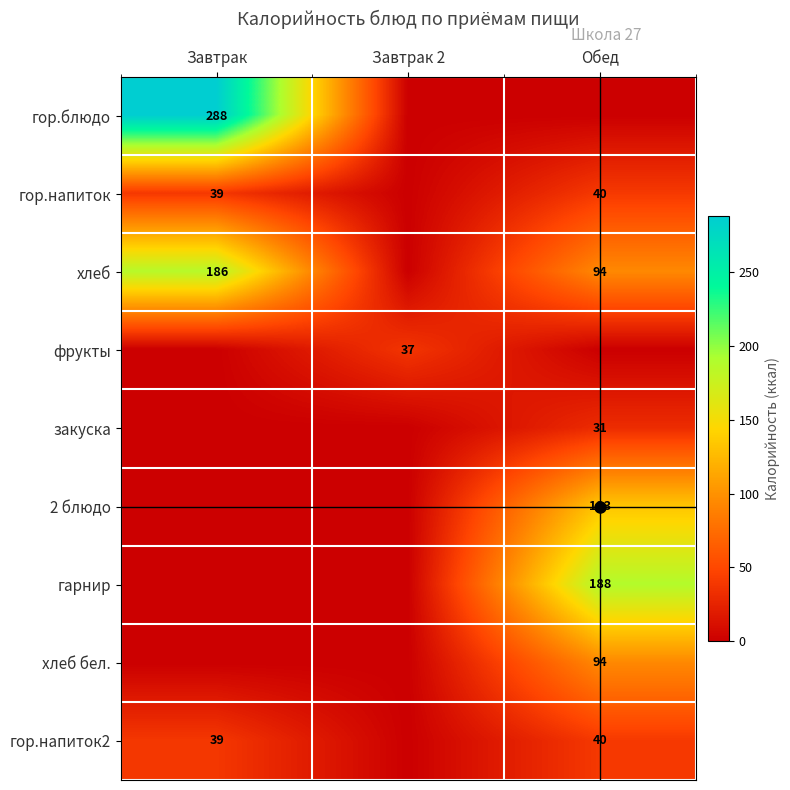

At which category does the chart reach its minimum across all series?

Завтрак 2